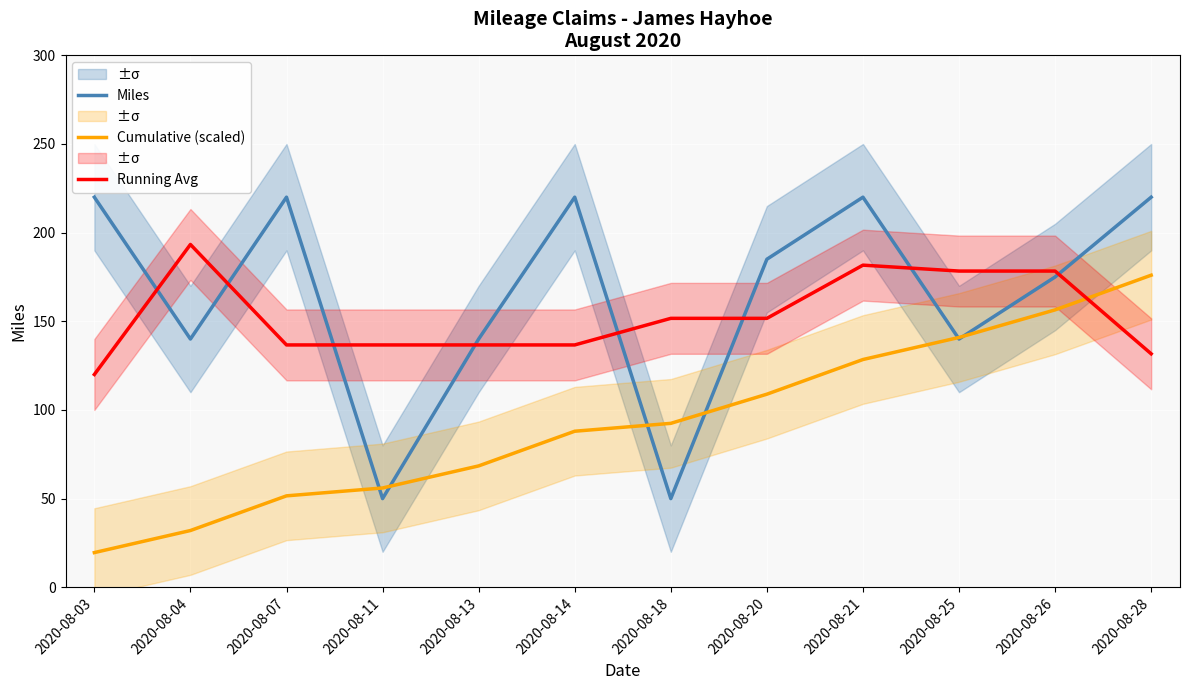

What is the spread (max minus min) of values at 2020-08-03?

200.4